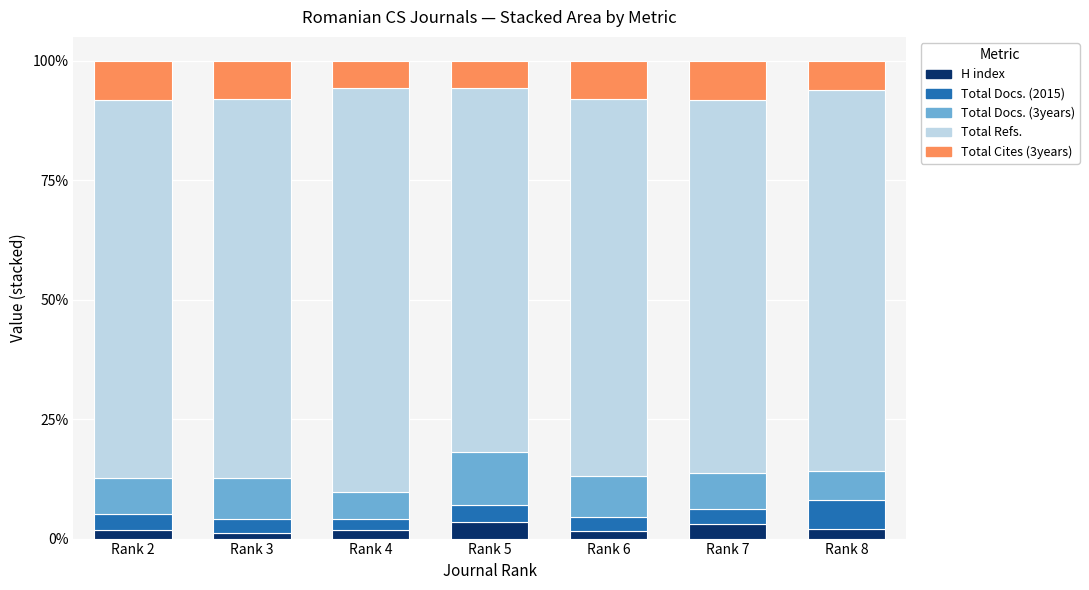

What is the sum of all H index values?

14.9